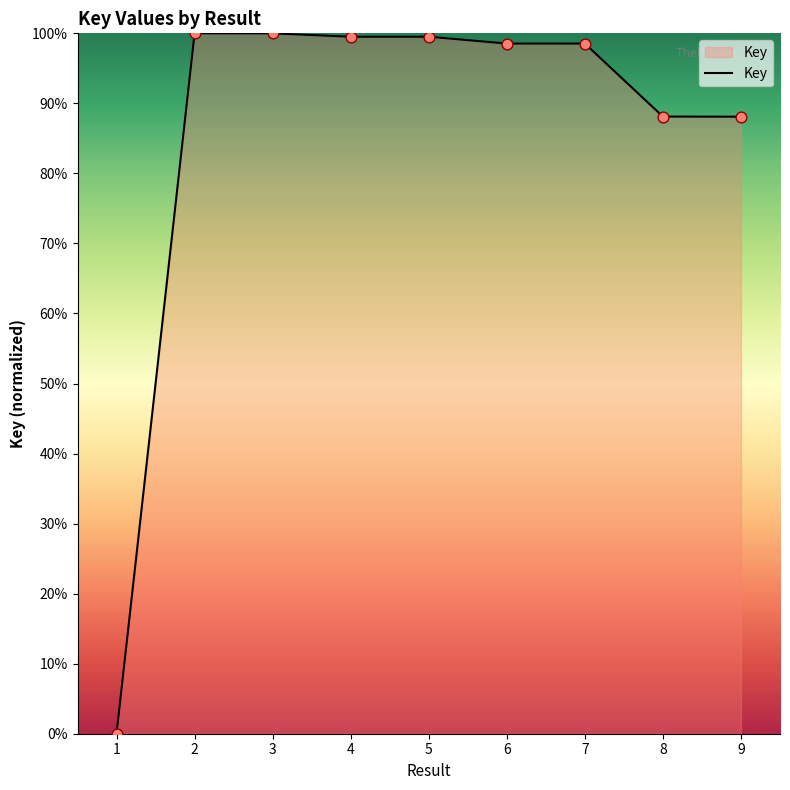

What is the change in value from 6 to 8?

-10.4